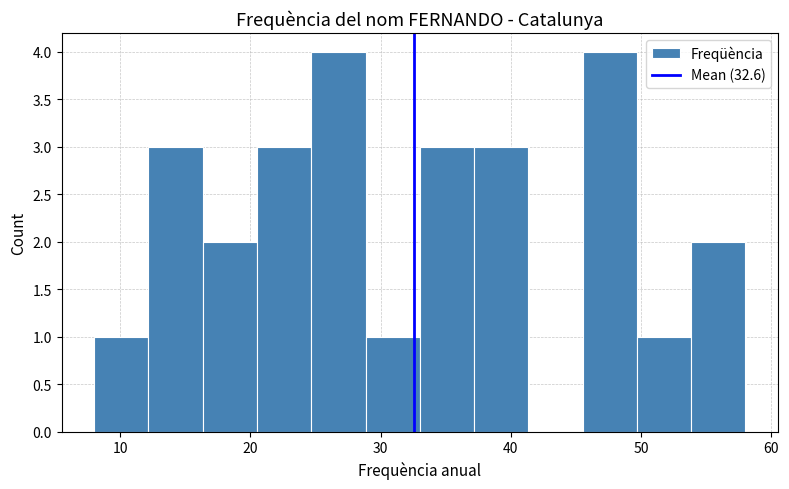

Reading left to right, transcribe this chart: for each bar, give the range it covers on the x-axis and its height. Neither the bar edges nor the heights are printed on the chart, so give them approximately, as read against the axes.

8 to 12: 1
12 to 16: 3
16 to 21: 2
21 to 25: 3
25 to 29: 4
29 to 33: 1
33 to 37: 3
37 to 41: 3
41 to 46: 0
46 to 50: 4
50 to 54: 1
54 to 58: 2